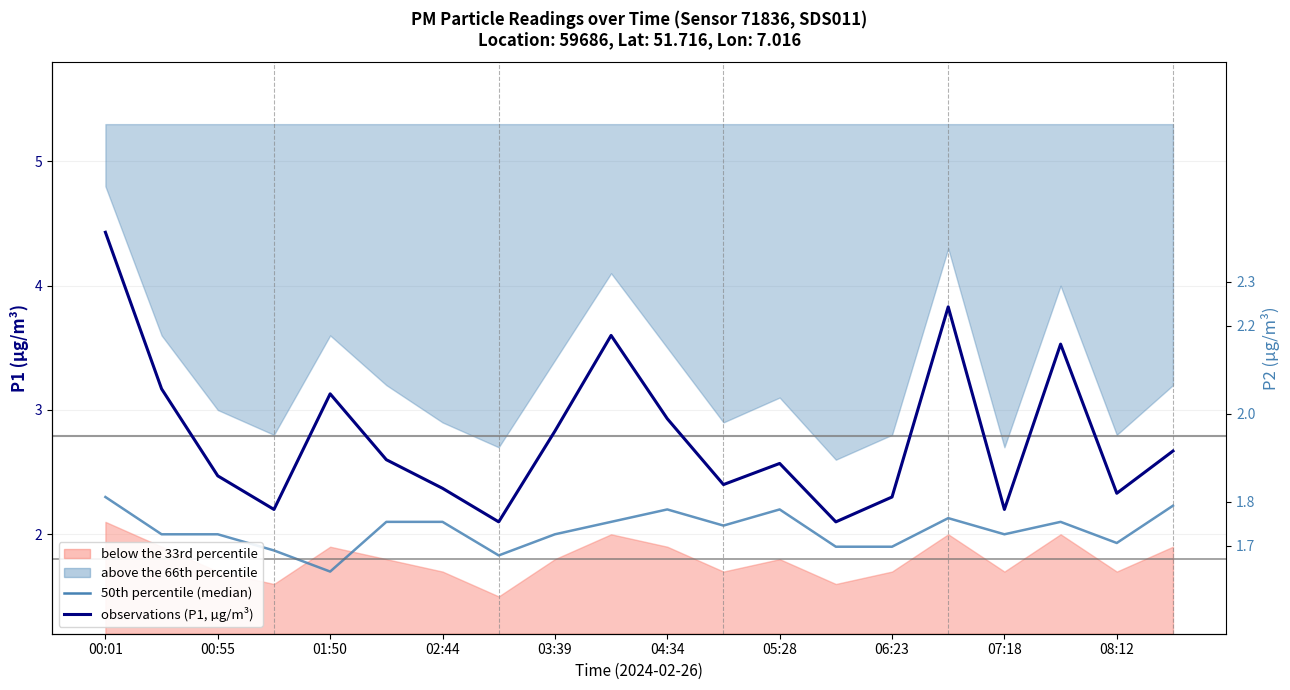

What is the sum of all 50th percentile (median) values?

40.7